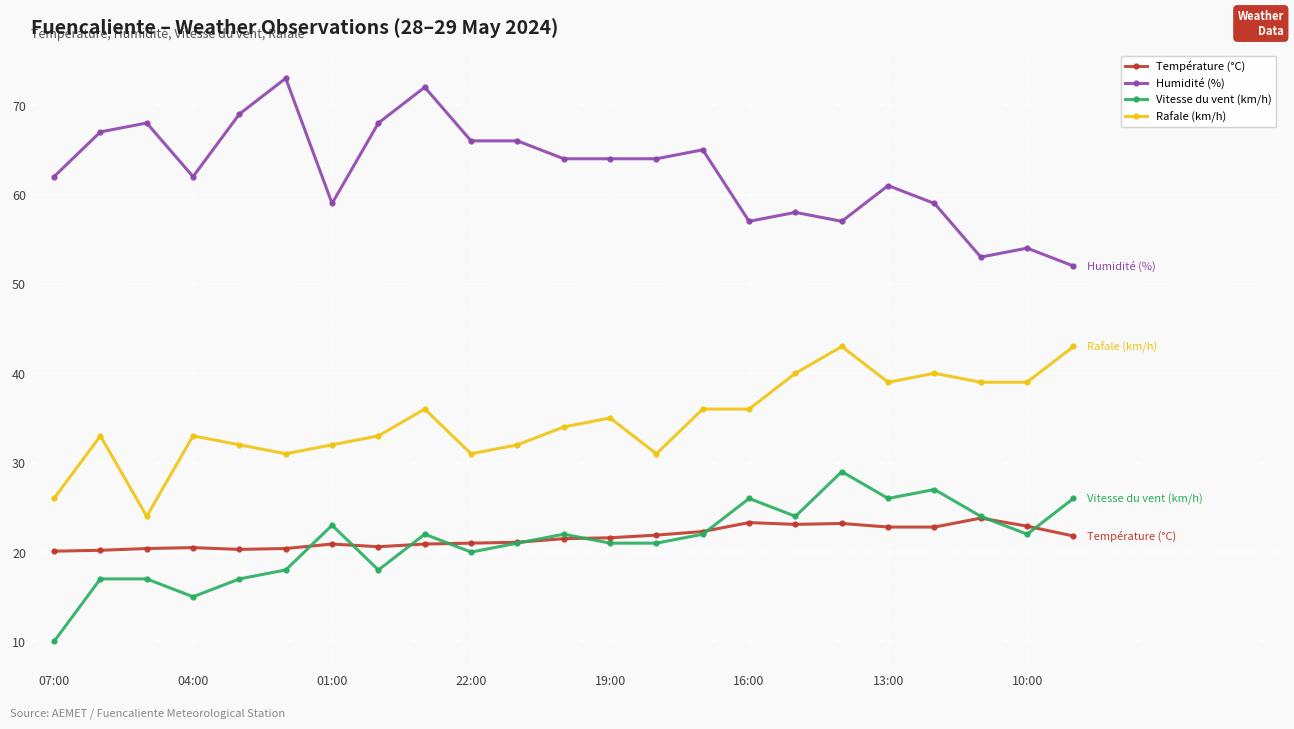

What is the minimum value for Rafale (km/h)?

24.0